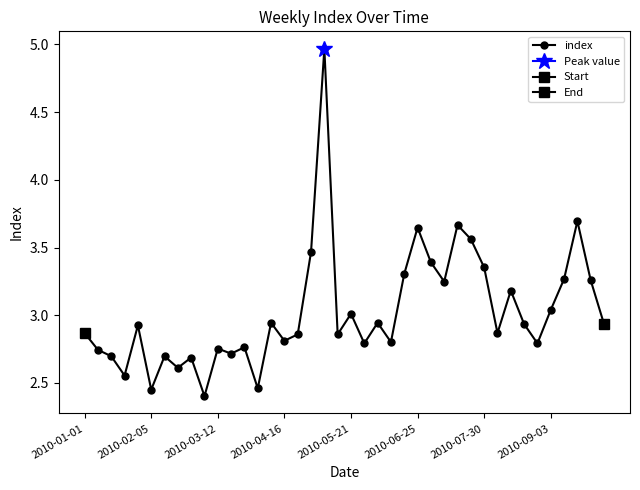

List the labels in order of value, largest first.

18, 37, 28, 25, 29, 17, 26, 30, 24, 36, 38, 27, 32, 35, 20, 14, 22, 33, 39, 2010-05-21, 2010-01-01, 31, 16, 19, 15, 23, 21, 34, 12, 10, 2010-02-05, 11, 2010-03-12, 2010-07-30, 8, 2010-09-03, 2010-04-16, 13, 2010-06-25, 9